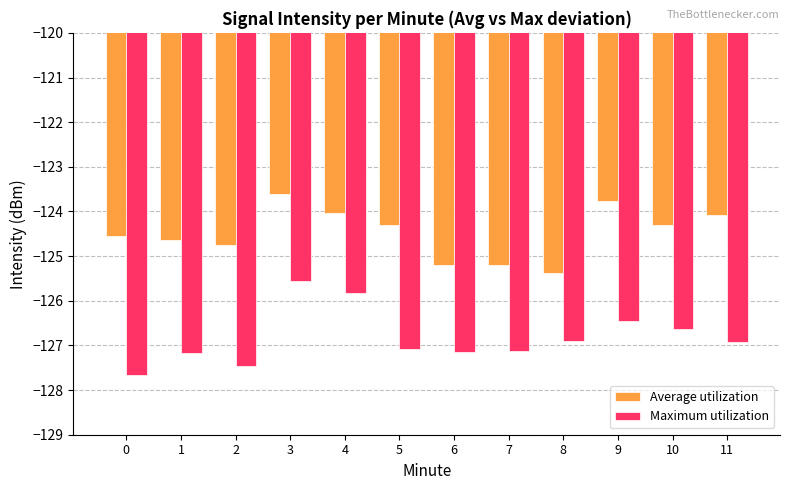

What is the sum of all Average utilization values?

-1493.8